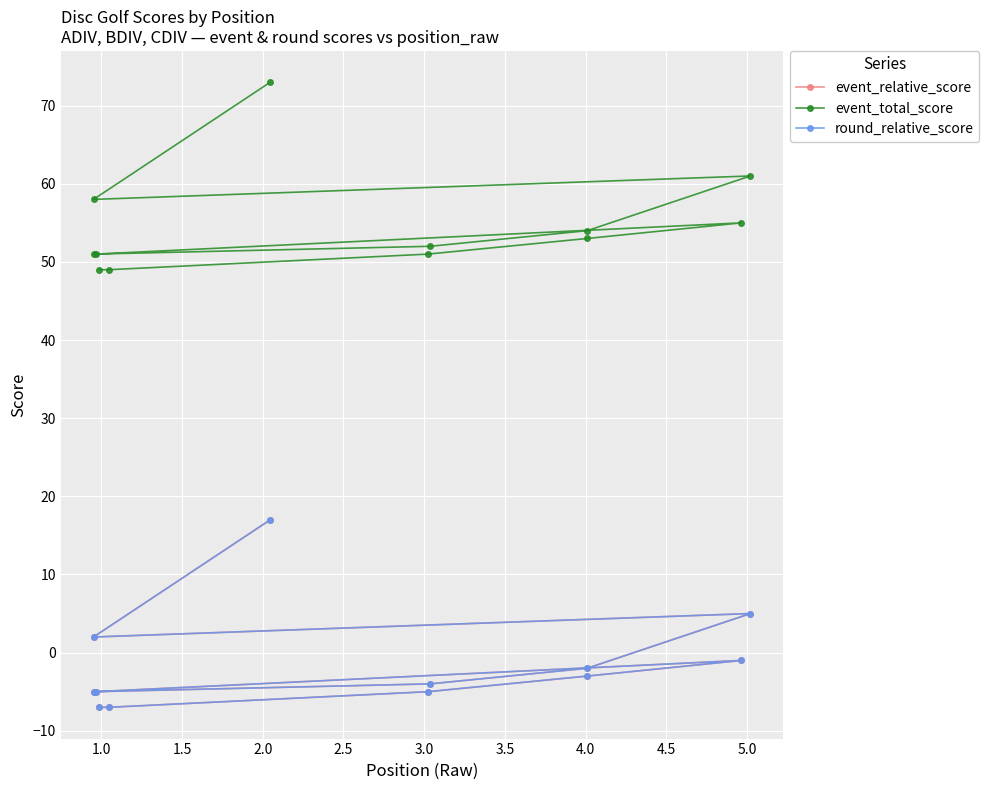

Reading right to left, what are all the values shown in this chart?

event_relative_score: 17	2	5	-2	-4	-5	-5	-1	-3	-5	-7	-7
event_total_score: 73	58	61	54	52	51	51	55	53	51	49	49
round_relative_score: 17	2	5	-2	-4	-5	-5	-1	-3	-5	-7	-7